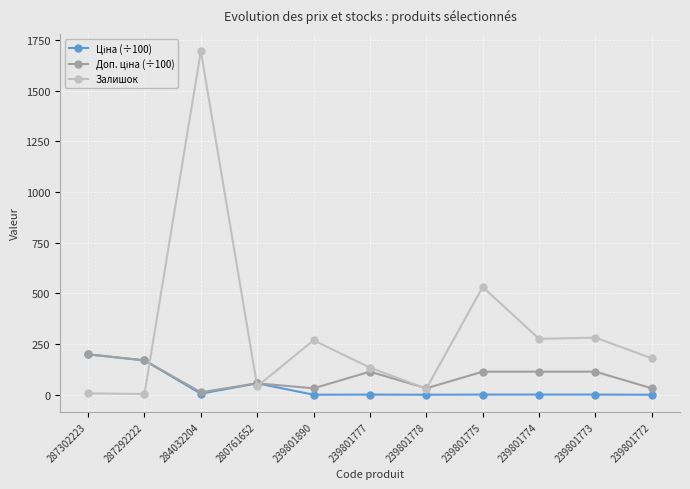

Between 239801775 and 239801772, which series saw the biggest shift?

Залишок